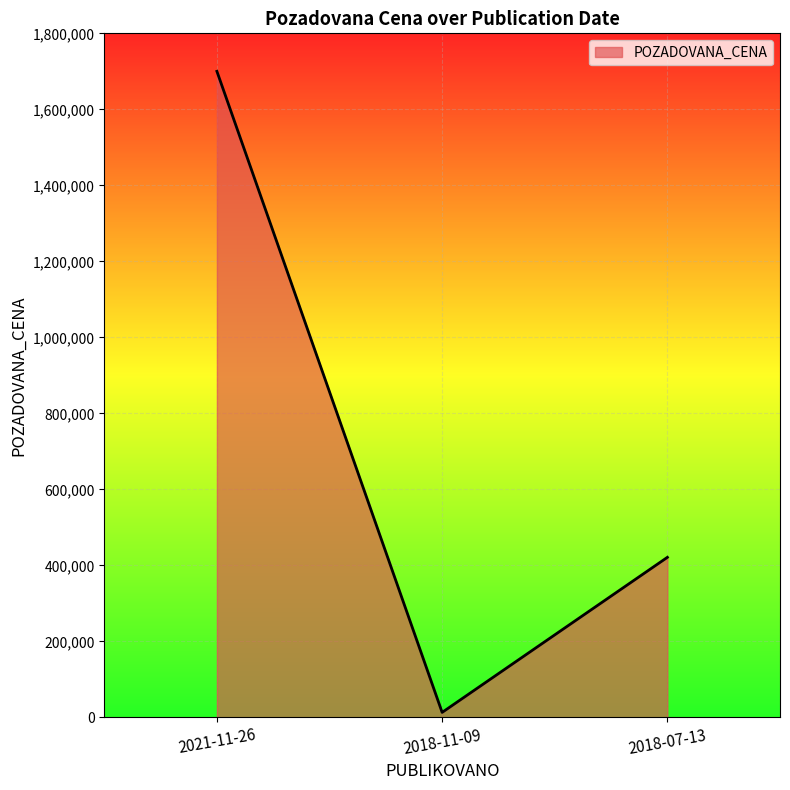

Is it true that the value at 2021-11-26 is 1036451?

False